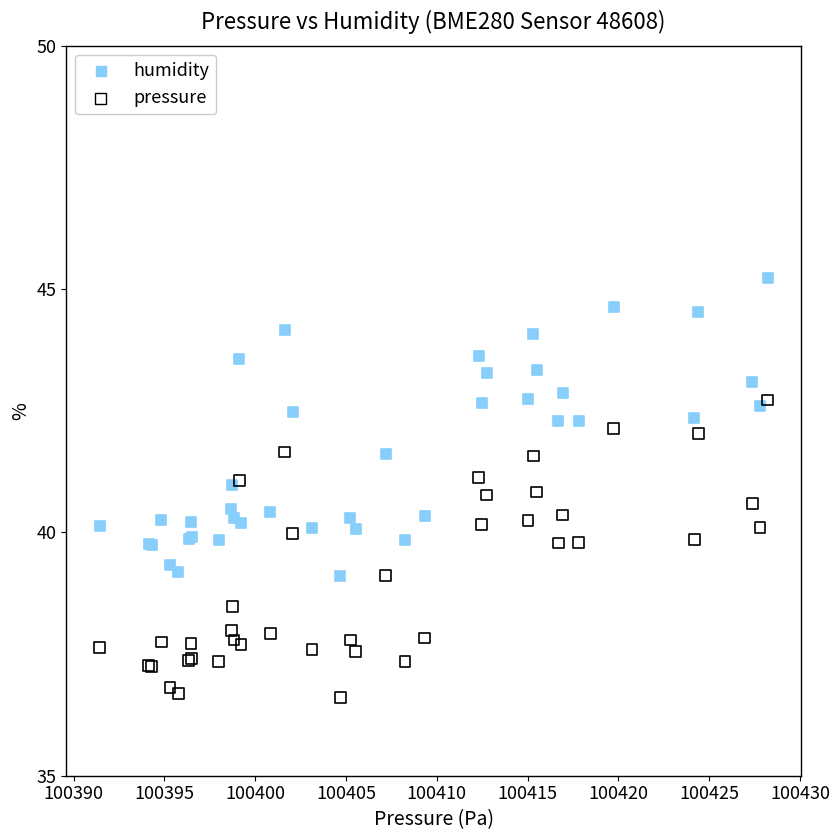

What is the X range (max minus min) for the scatter plot?

36.8